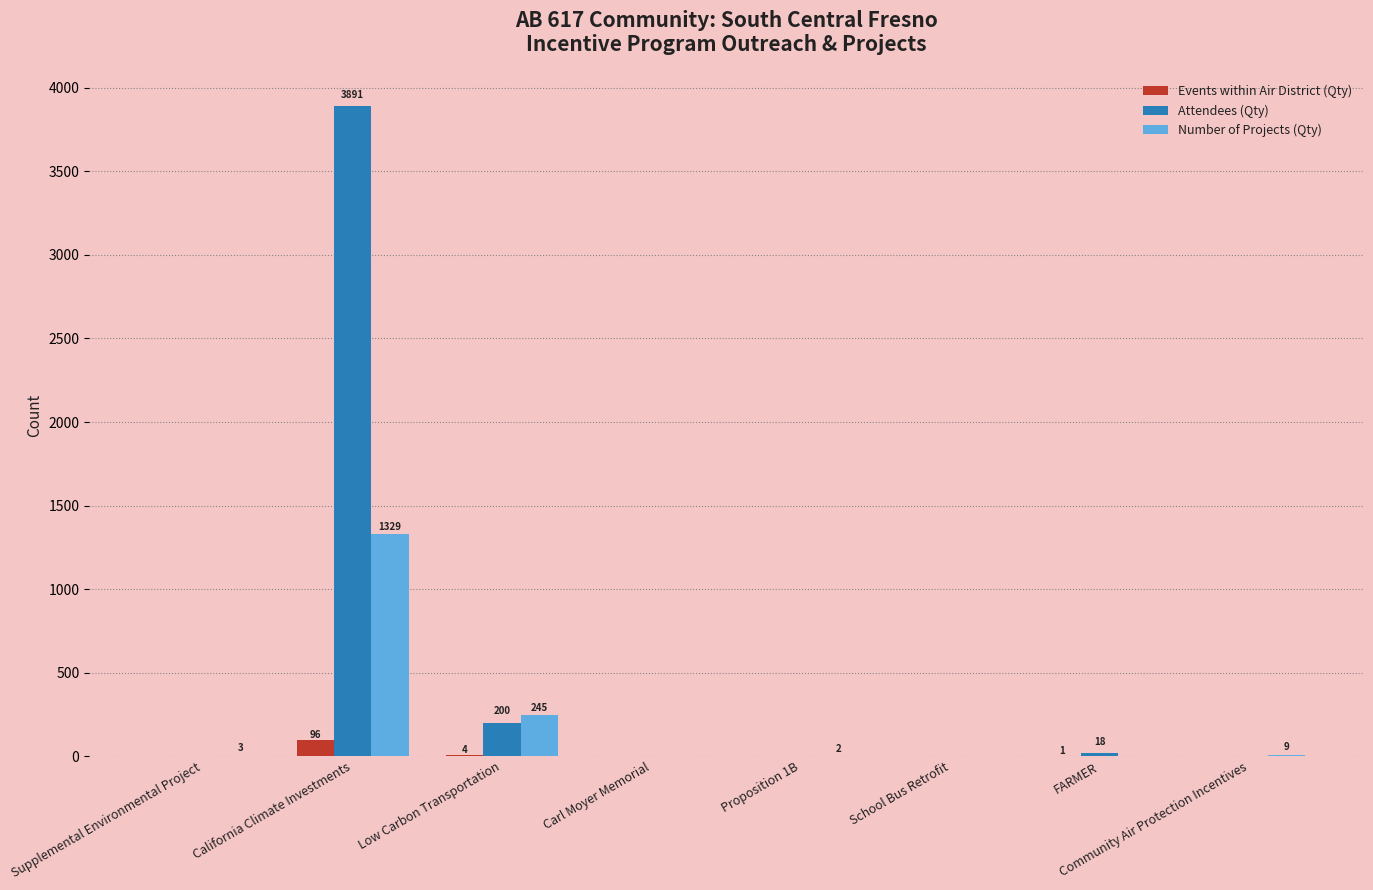

What is the sum of the Events within Air District (Qty) values at FARMER and Proposition 1B?

1